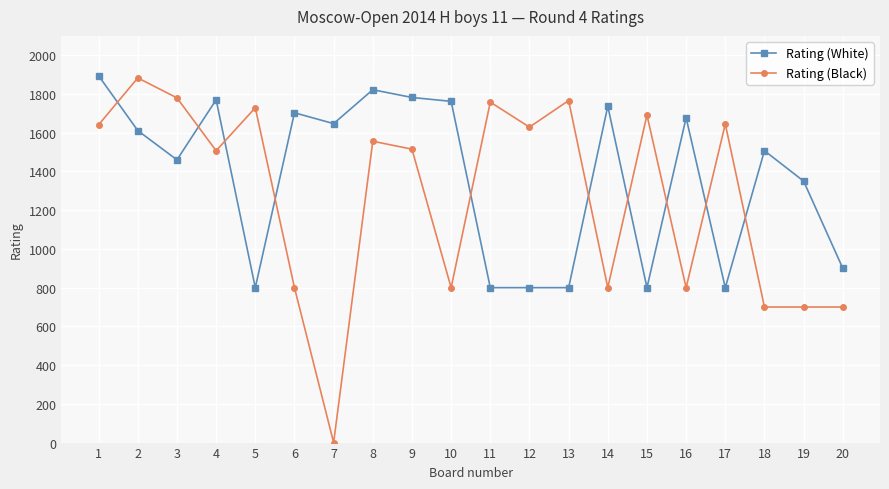

What is the difference between the Rating (White) values at 20 and 7?

747